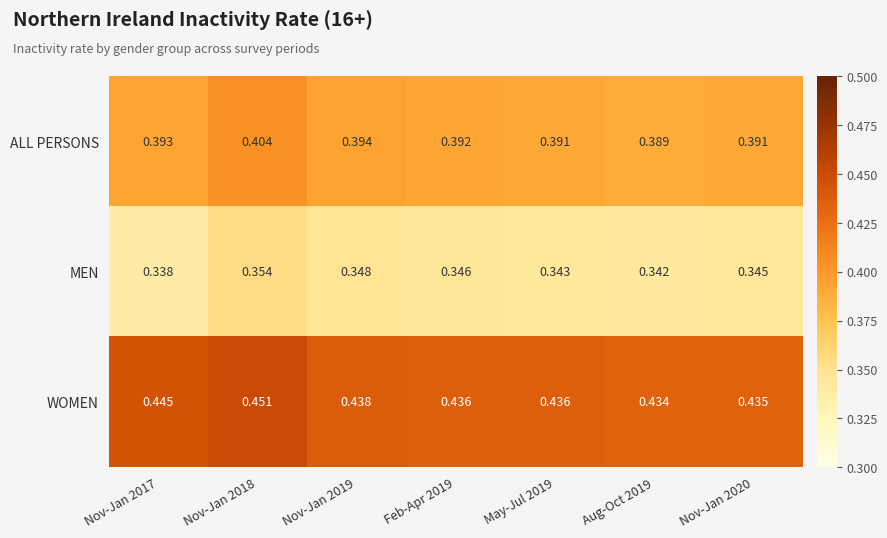

Which series has the largest range (max minus min)?

WOMEN